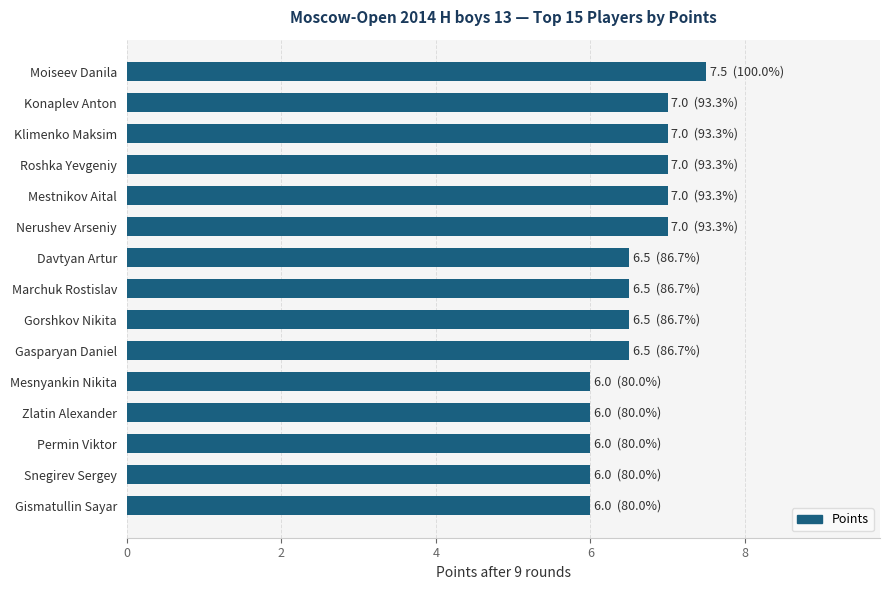

What is the approximate value at Gorshkov Nikita?

6.5